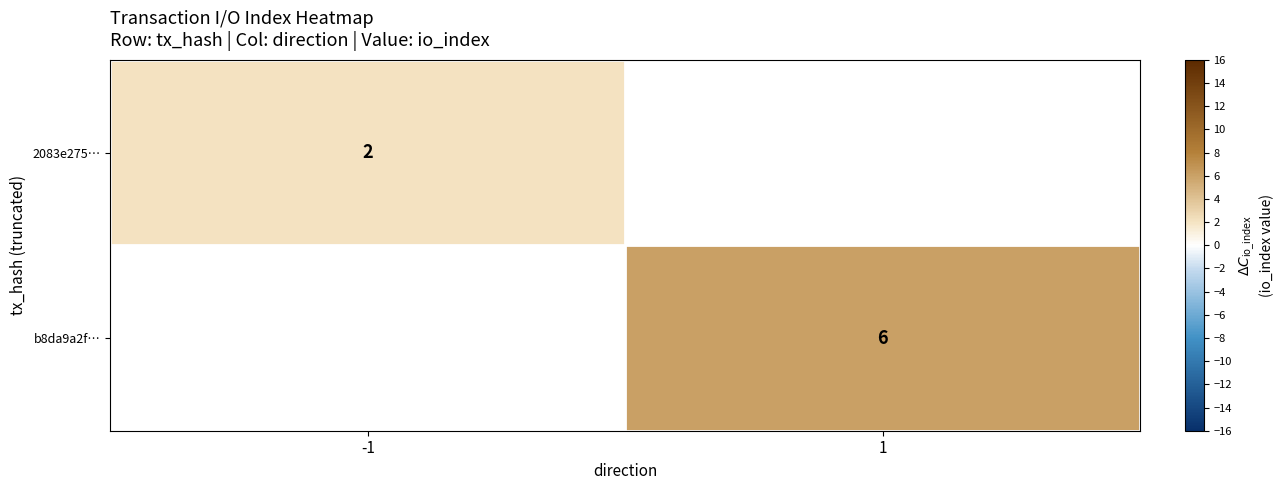

Is it true that b8da9a2f… equals 8.6 at 1?

False